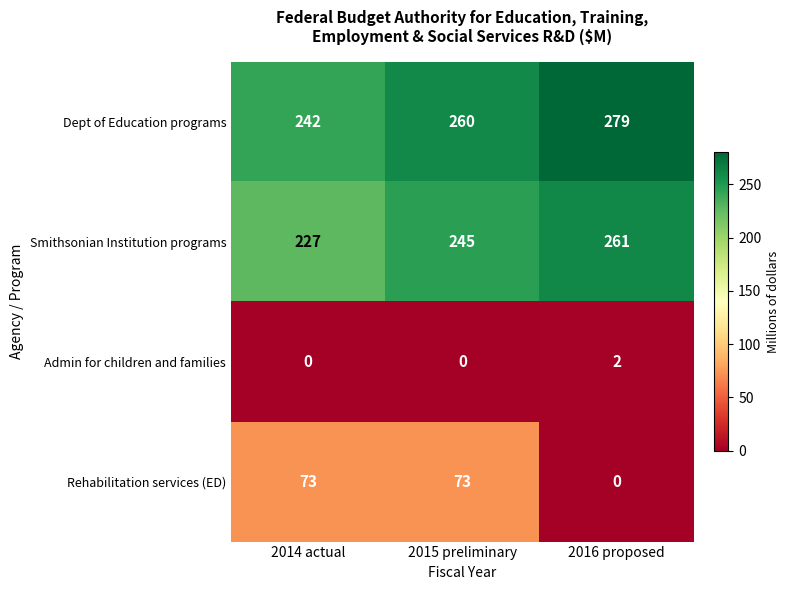

What is the sum of the Dept of Education programs values at 2016 proposed and 2015 preliminary?

539